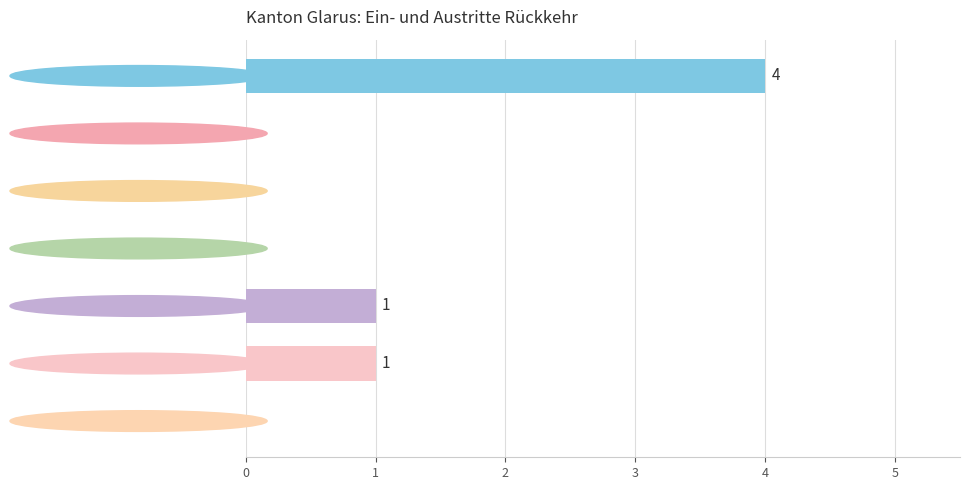

What is the sum of all values?

6